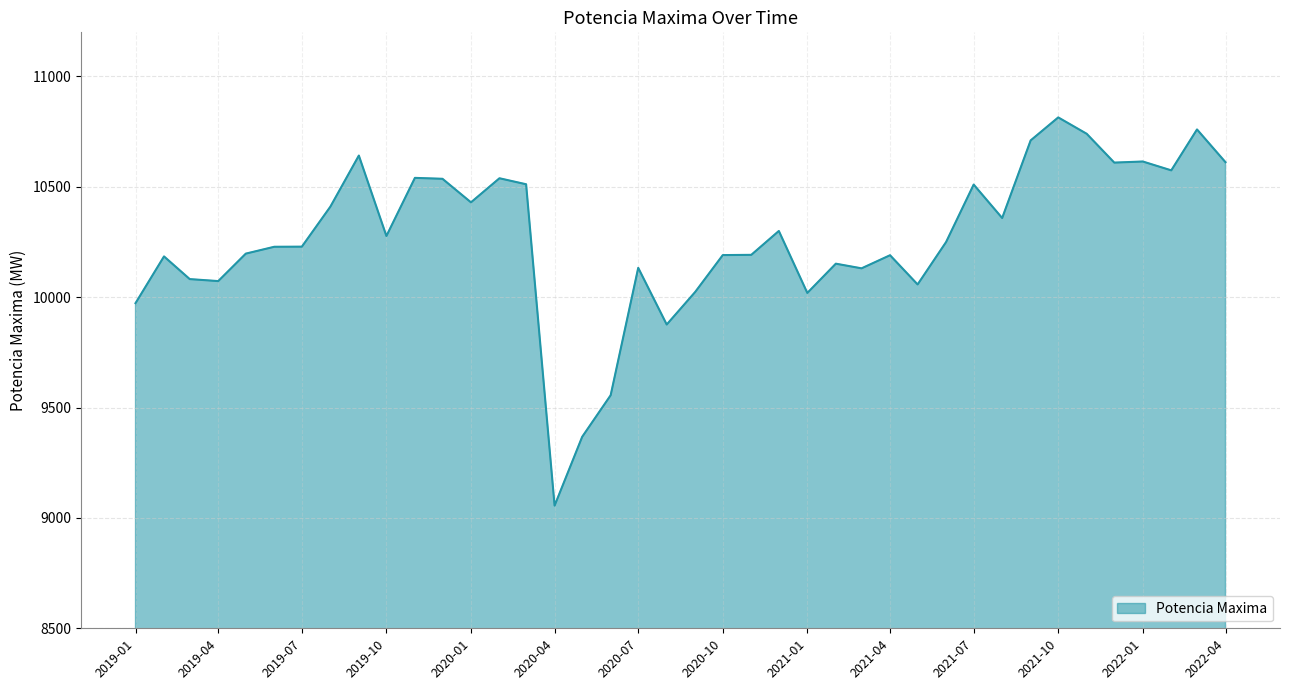

What is the greatest value displayed?

10814.6